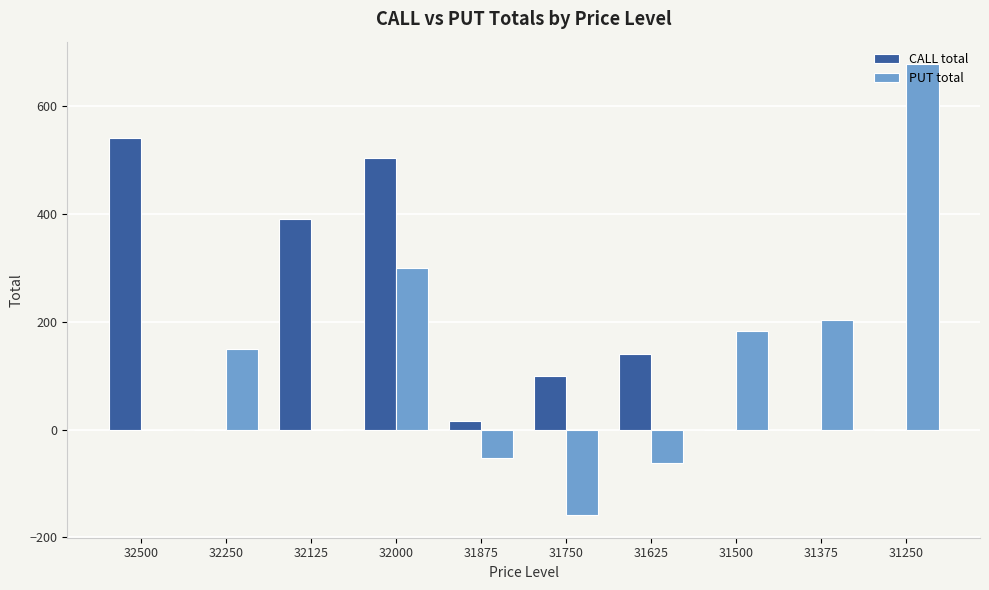

Reading left to right, extract all data points from this chart.

CALL total: 541	0	390	504	15	100	140	0	0	0
PUT total: 0	150	0	300	-53	-159	-63	182	204	678